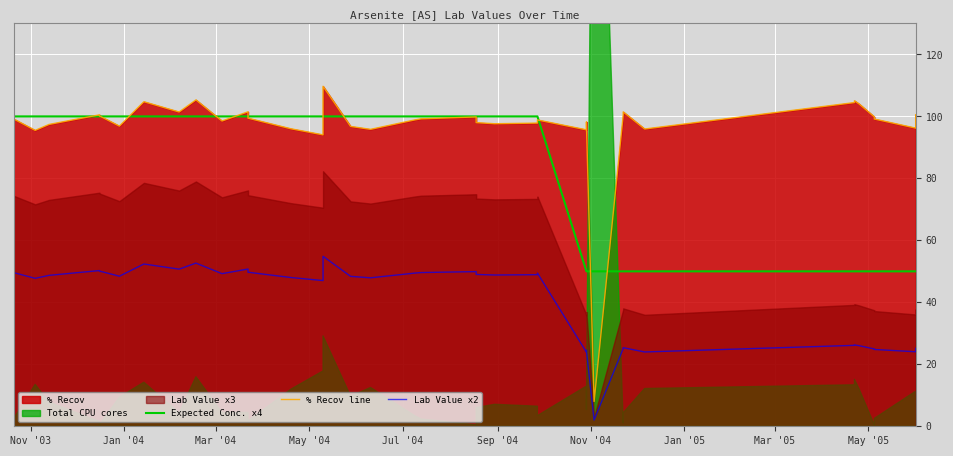

After their last crossing, which series has the higher values: Expected Conc. x4 or % Recov line?

% Recov line